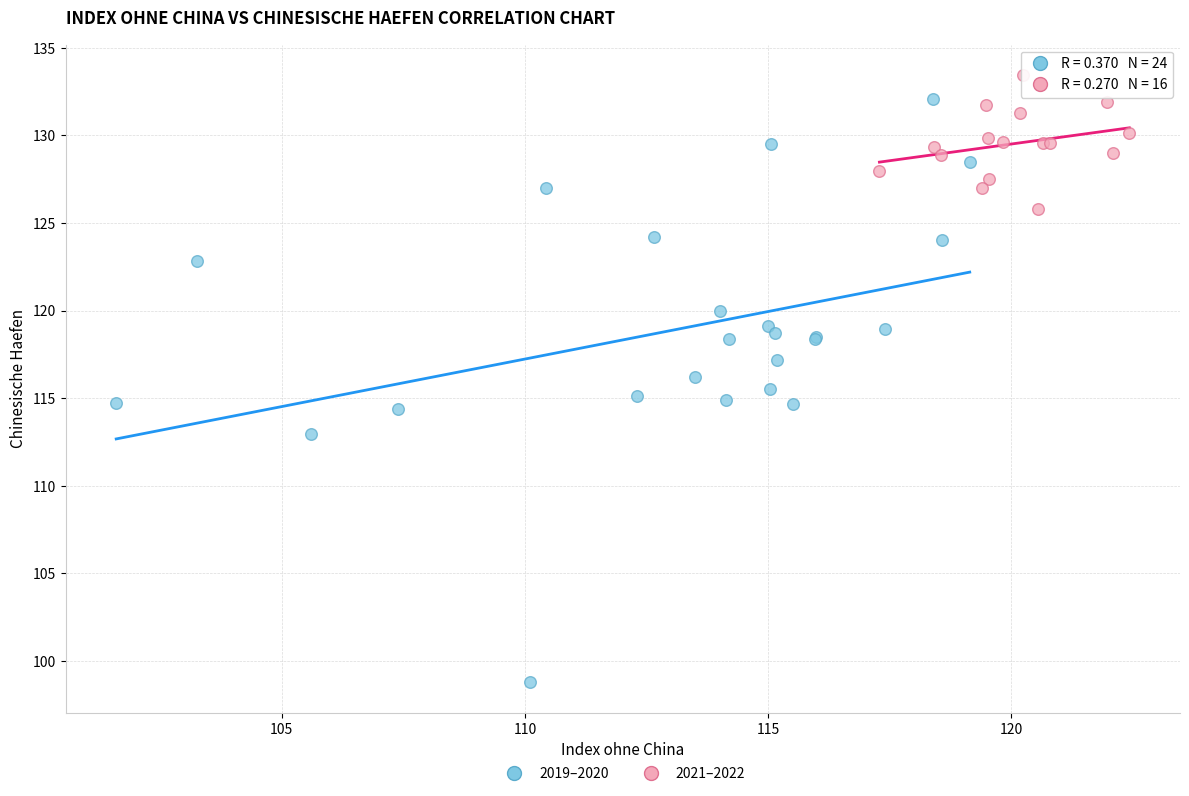

What are all the series names shown in the legend?

2019–2020, 2021–2022